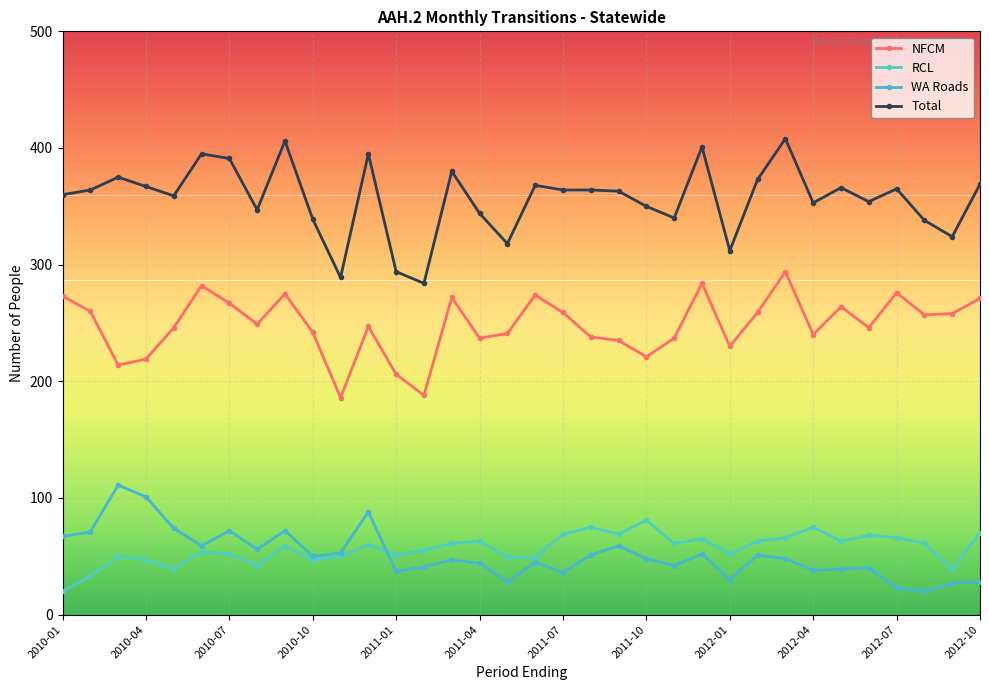

Reading right to left, extract all data points from this chart.

NFCM: 271	258	257	276	246	264	240	294	259	230	284	237	221	235	238	259	274	241	237	272	188	206	247	186	242	275	249	267	282	246	219	214	260	273
RCL: 70	39	61	66	68	63	75	66	63	52	65	61	81	69	75	69	49	49	63	61	55	51	60	50	47	59	42	52	54	39	47	50	33	20
WA Roads: 28	27	20	23	40	39	38	48	51	30	52	42	48	59	51	36	45	28	44	47	41	37	88	53	50	72	56	72	59	74	101	111	71	67
Total: 369	324	338	365	354	366	353	408	373	312	401	340	350	363	364	364	368	318	344	380	284	294	395	289	339	406	347	391	395	359	367	375	364	360